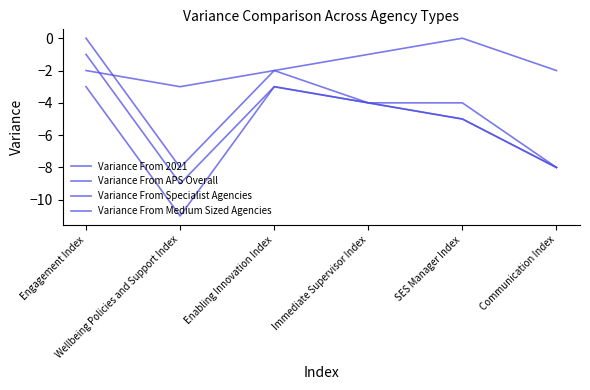

What is the smallest value displayed?

-11